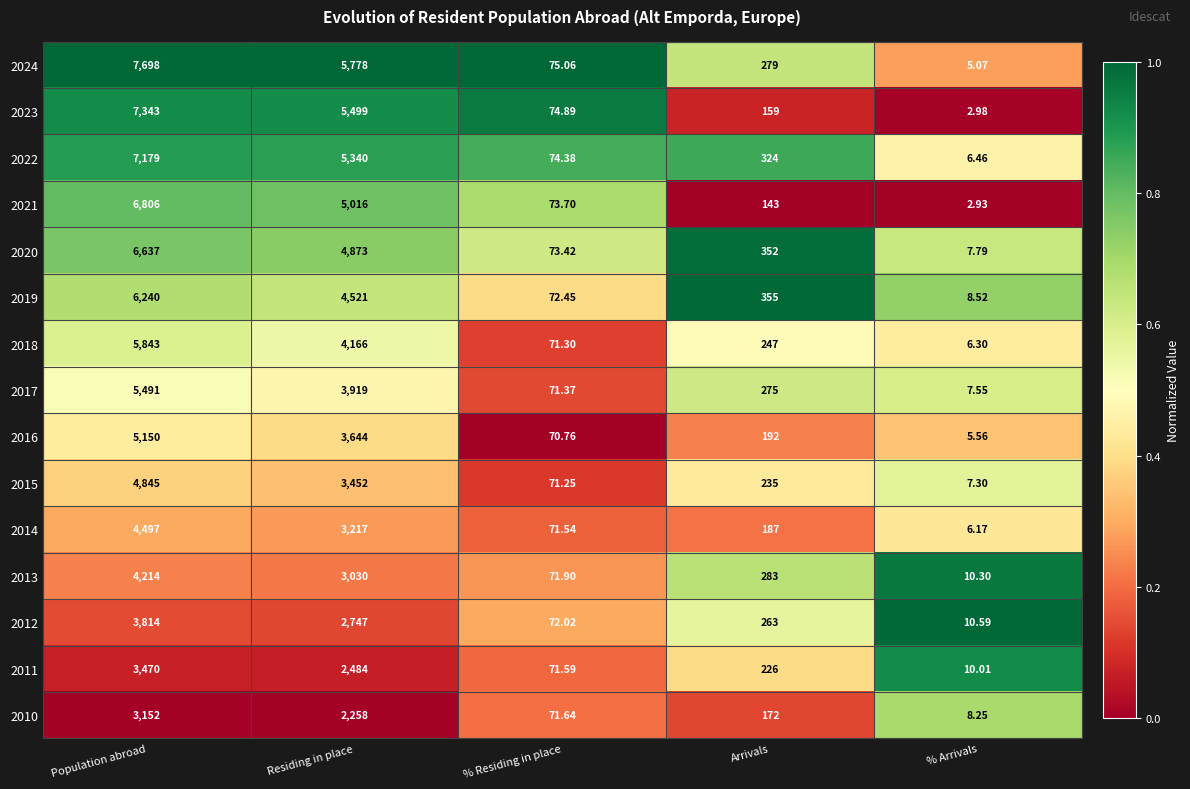

Where is 2024 nearest to the value 3851?

Residing in place